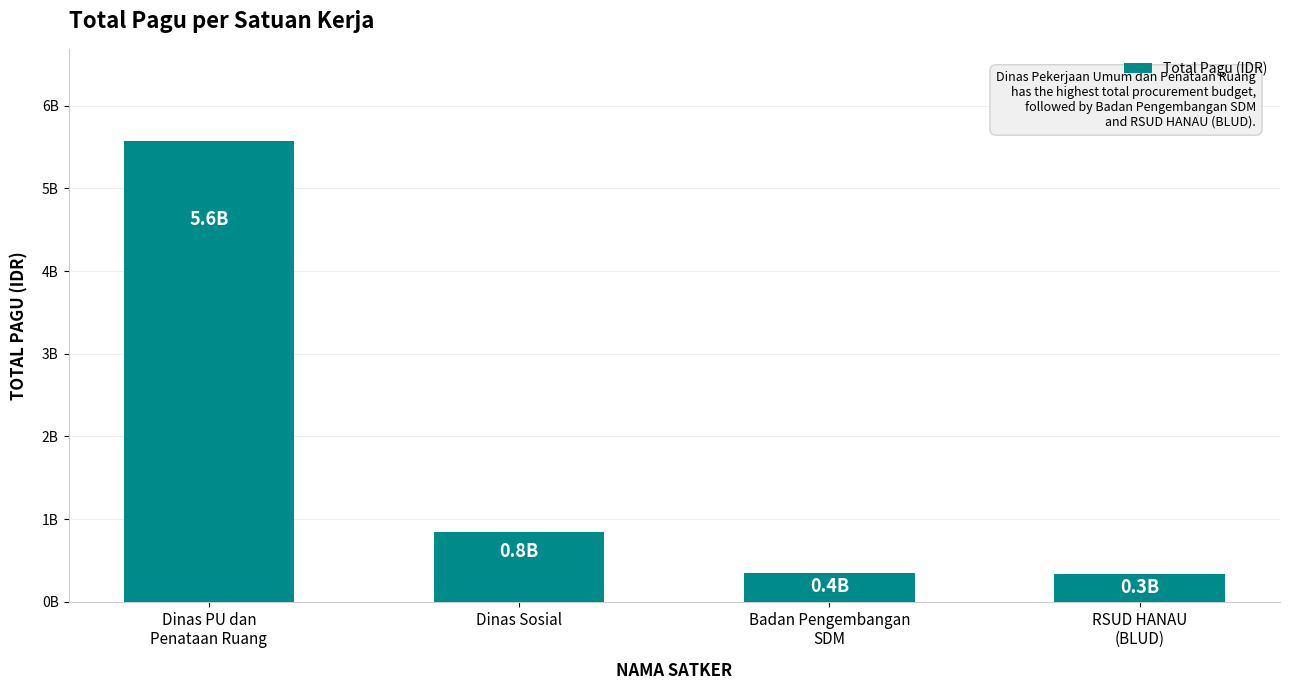

At which category does the chart reach its minimum across all series?

RSUD HANAU
(BLUD)